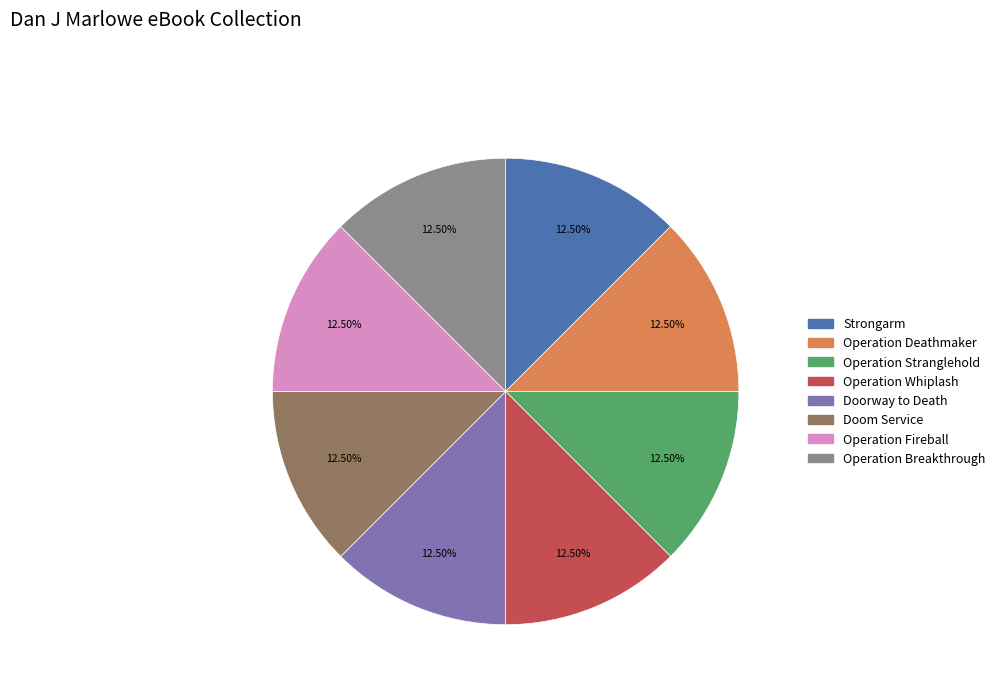

Is there any slice that represents more than half of the pie?

No